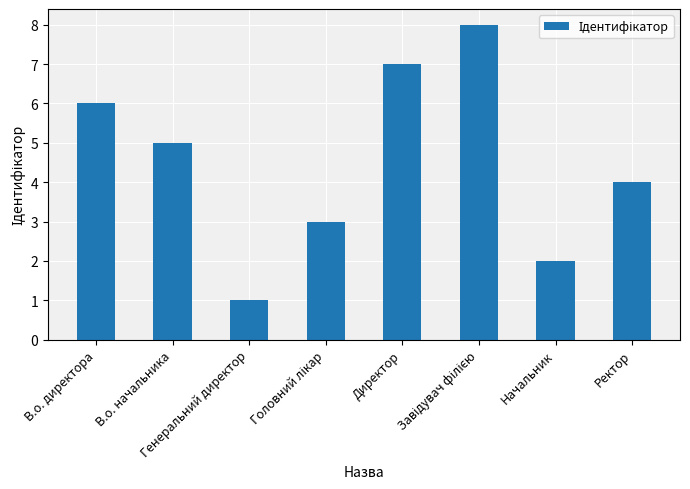

What position from the right is В.о. начальника?

7